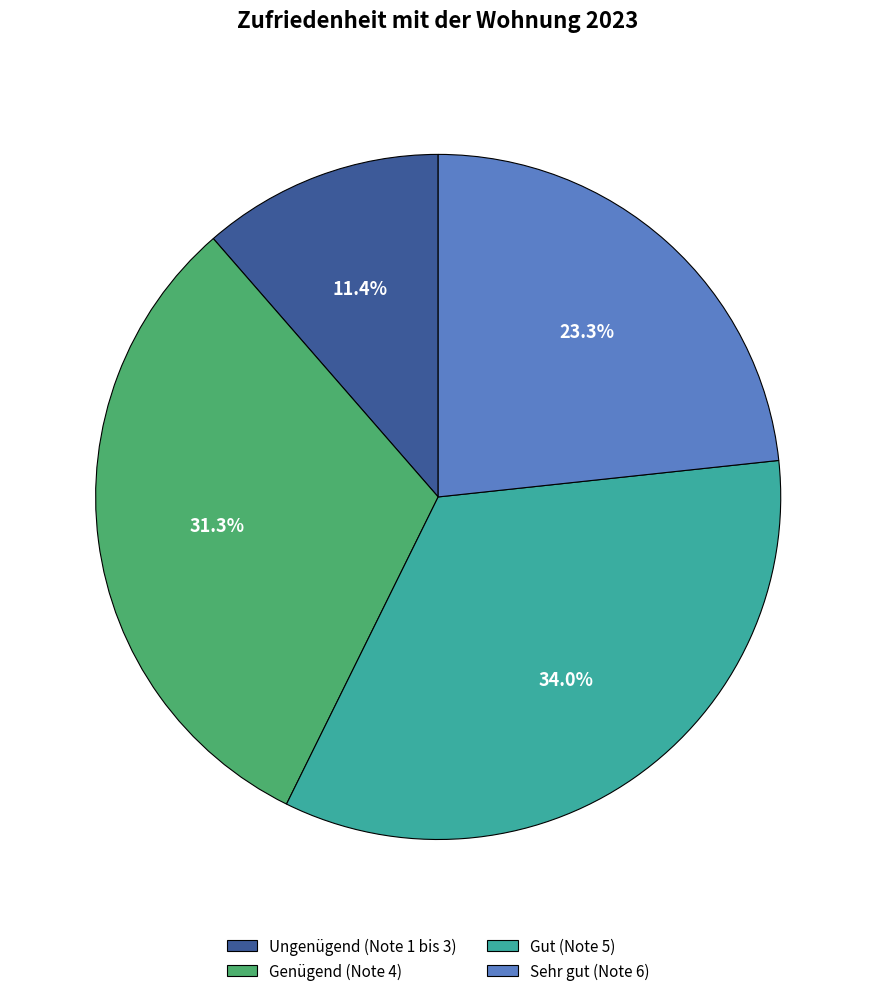

What is the total percentage of Genügend (Note 4) and Gut (Note 5)?

65.3%